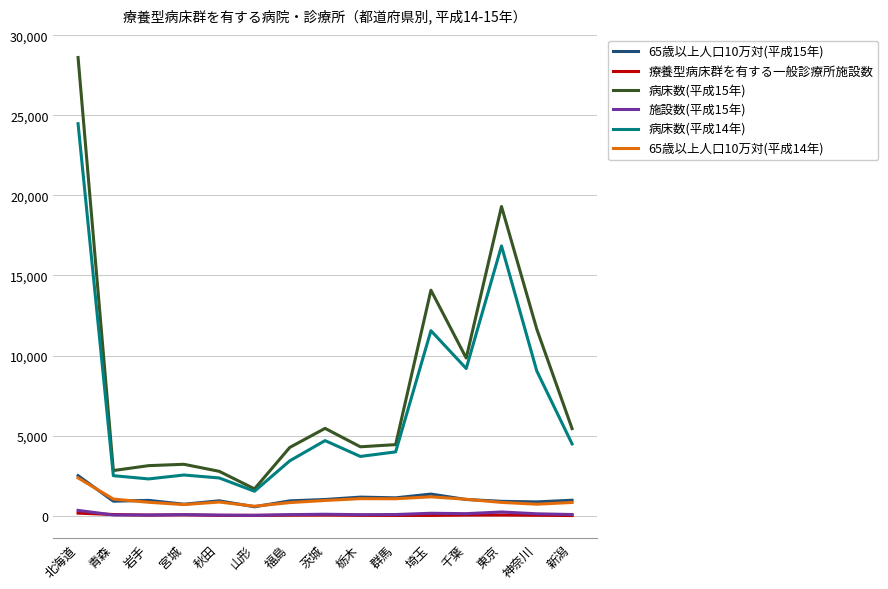

What is the total value across all series at 栃木?

10290.9